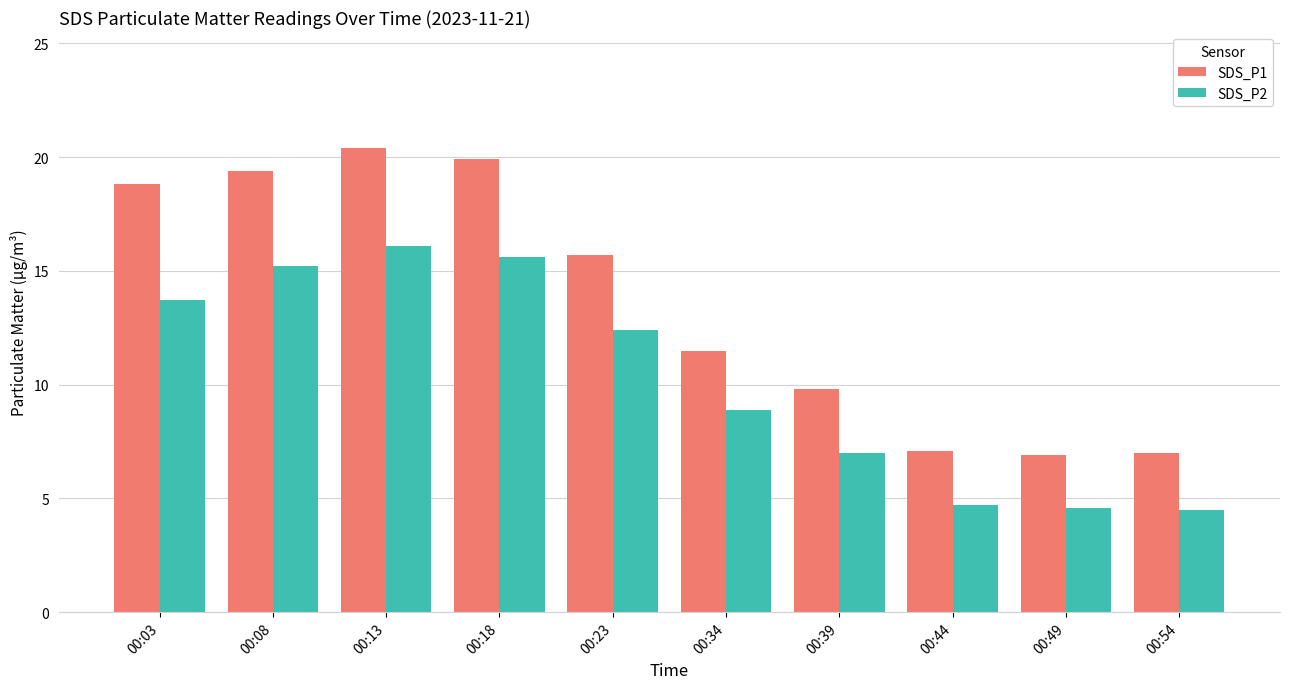

What is the maximum value for SDS_P1?

20.4